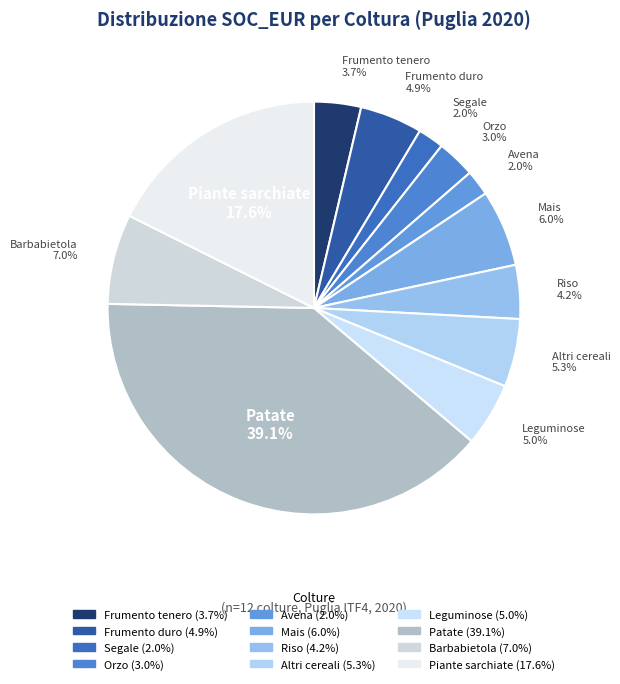

Which category has the biggest portion of the pie?

Patate